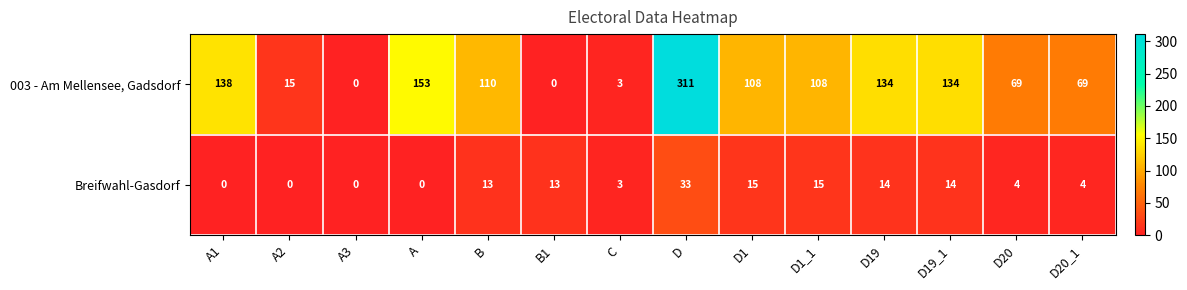

At how many categories does at least one series exceed 222?

1